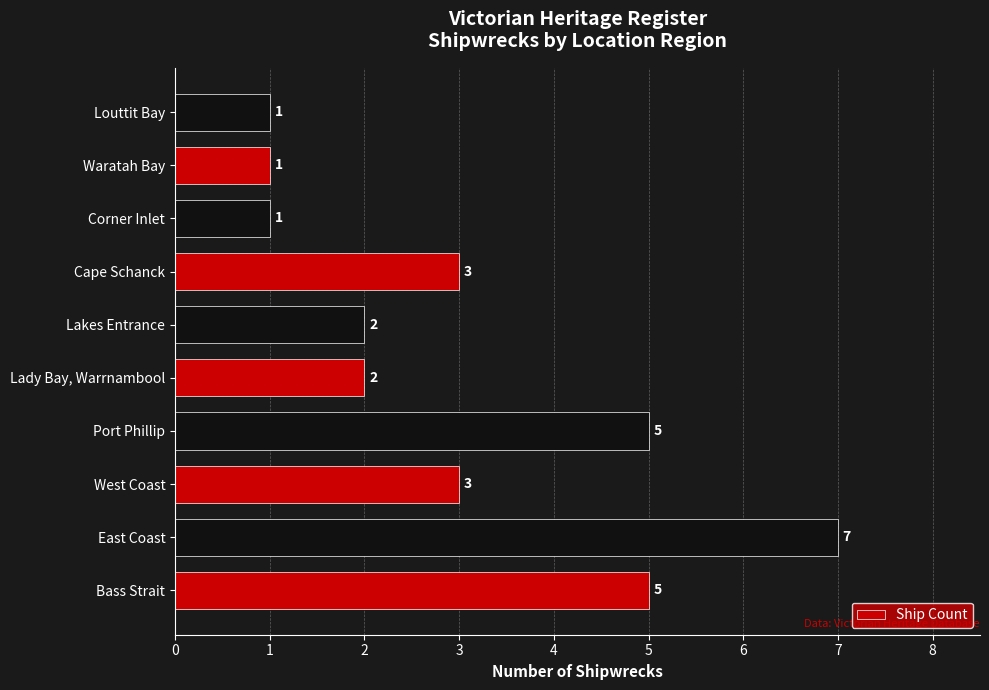

Approximately how many times larger is the value at Louttit Bay compared to Corner Inlet?

1.0